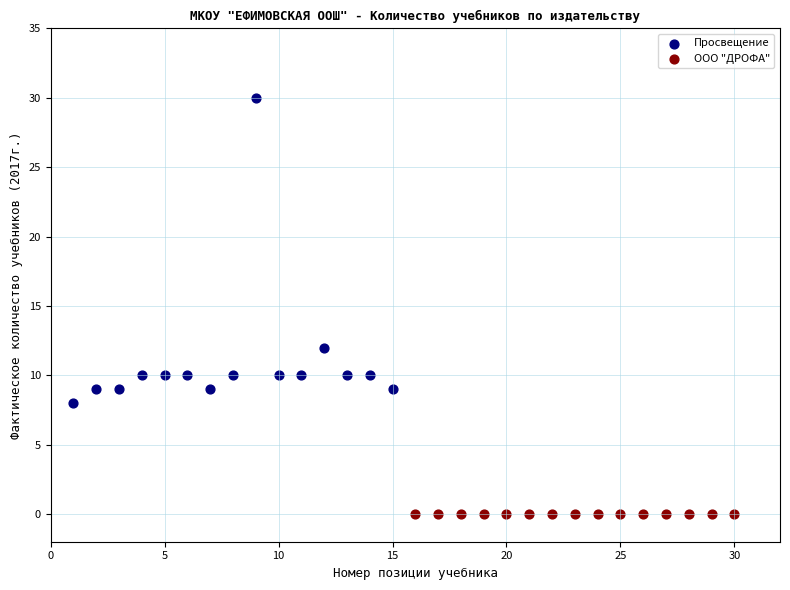

Which series contains the lowest Y value?

ООО "ДРОФА"